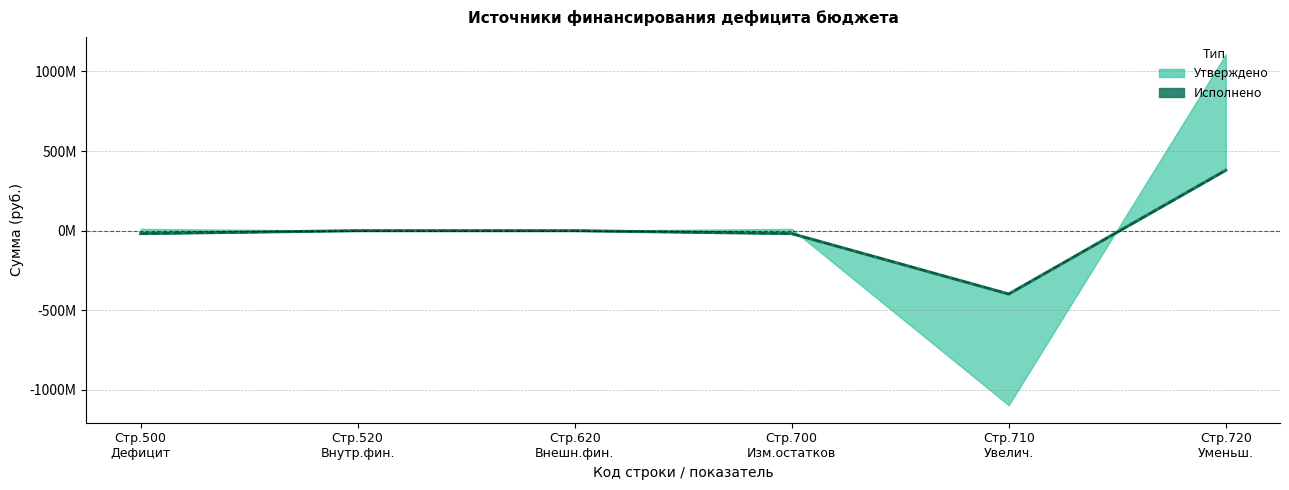

What is the difference between the maximum and second lowest values in the Исполнено (консолидированный) series?

397847507.1